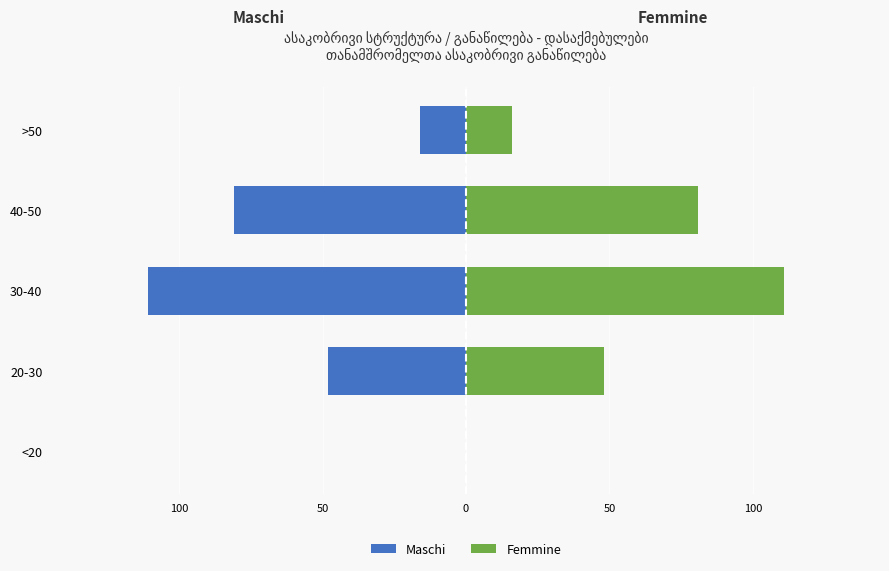

What value does the Femmine series have at 40-50, to the nearest 10?

80